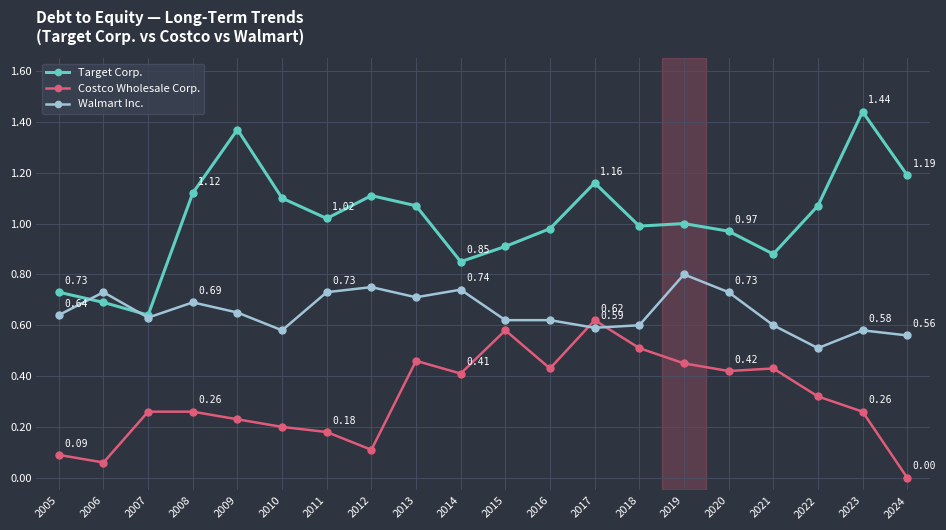

Which series changed the most between 2006 and 2016?

Costco Wholesale Corp.